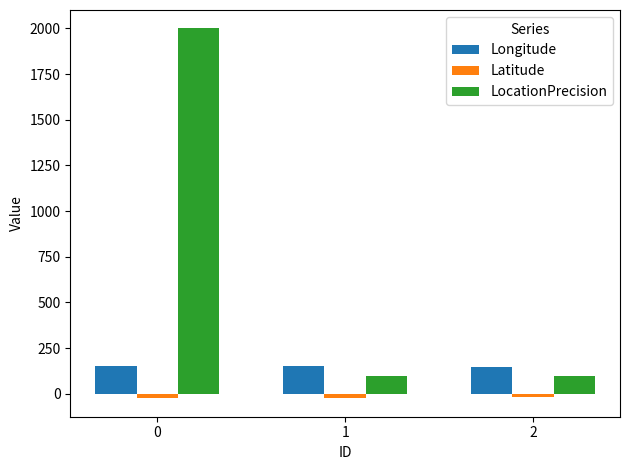

Rank the series at 0 from lowest to highest value.

Latitude, Longitude, LocationPrecision